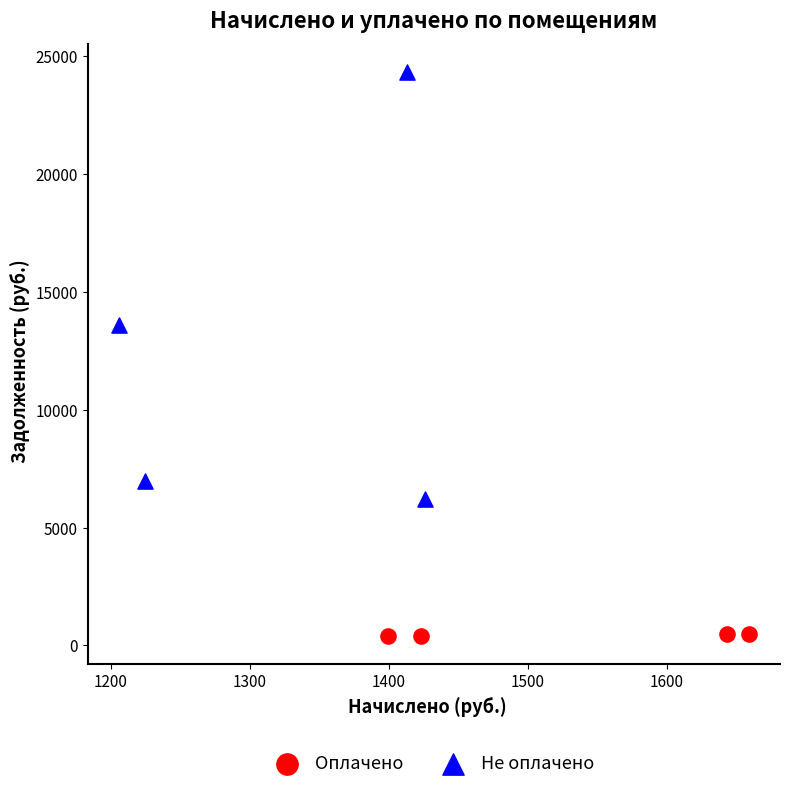

What are all the series names shown in the legend?

Оплачено, Не оплачено